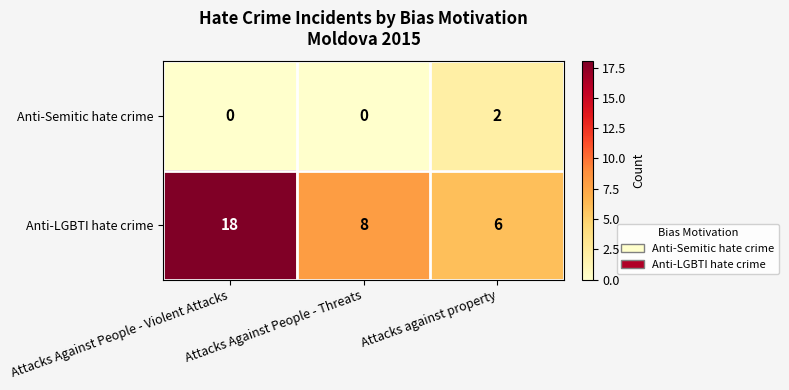

How many Anti-Semitic hate crime values are between 0 and 2?

3